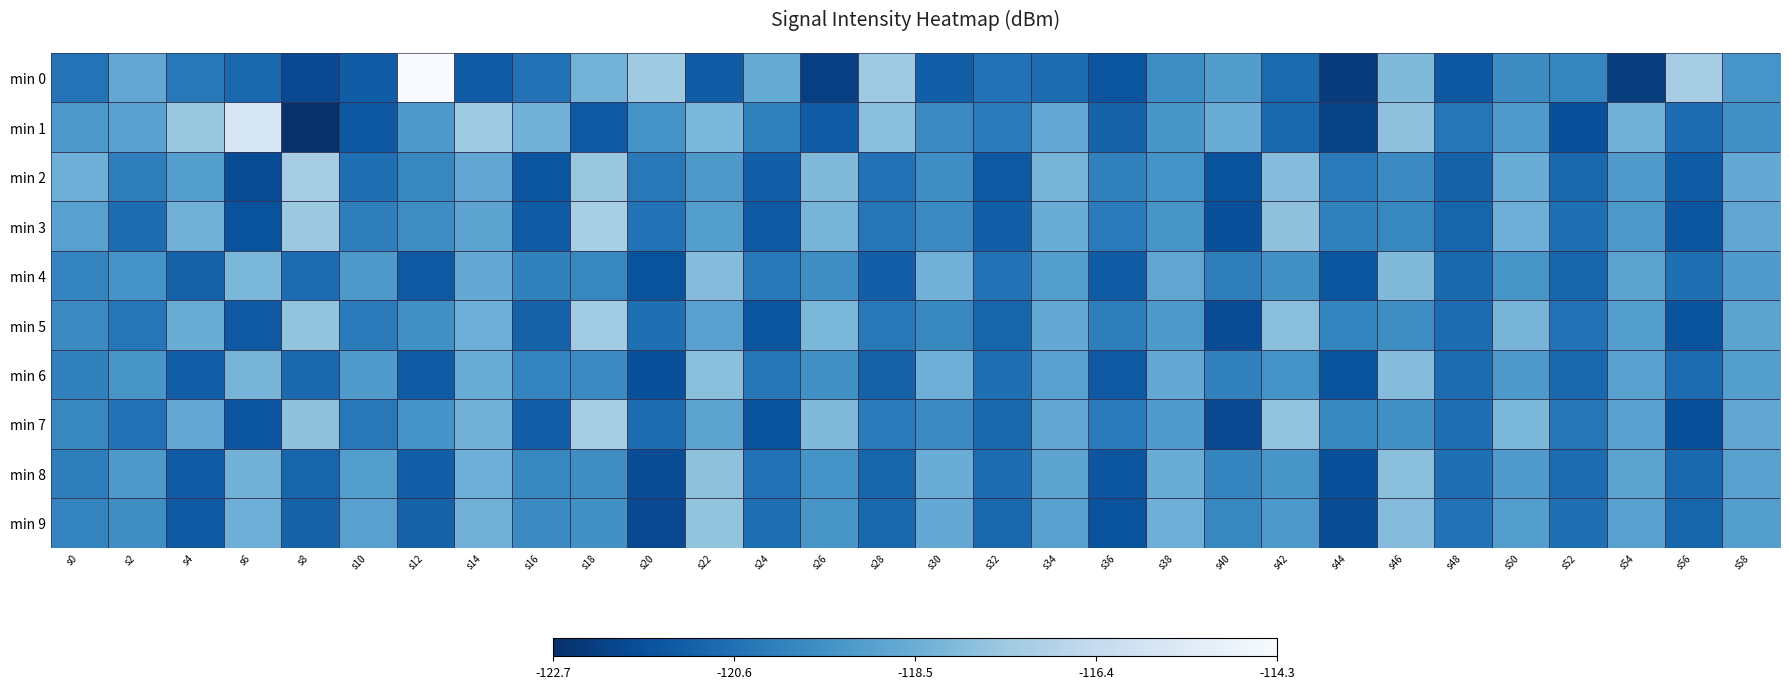

What is the spread (max minus min) of values at s32?

1.1